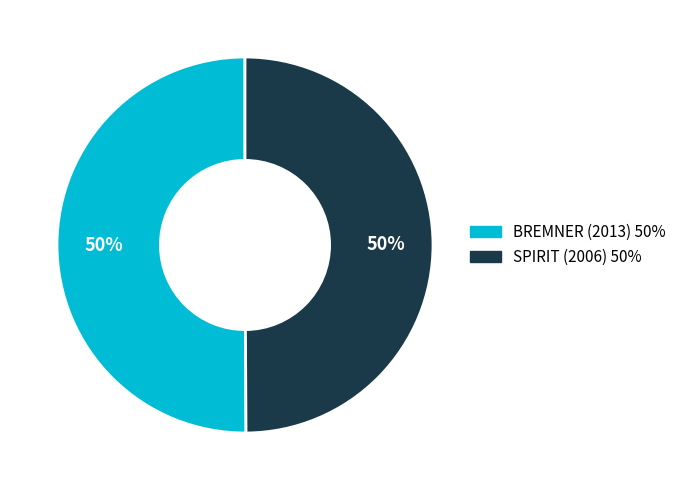

What percentage is the BREMNER (2013) slice, to the nearest percent?

50%